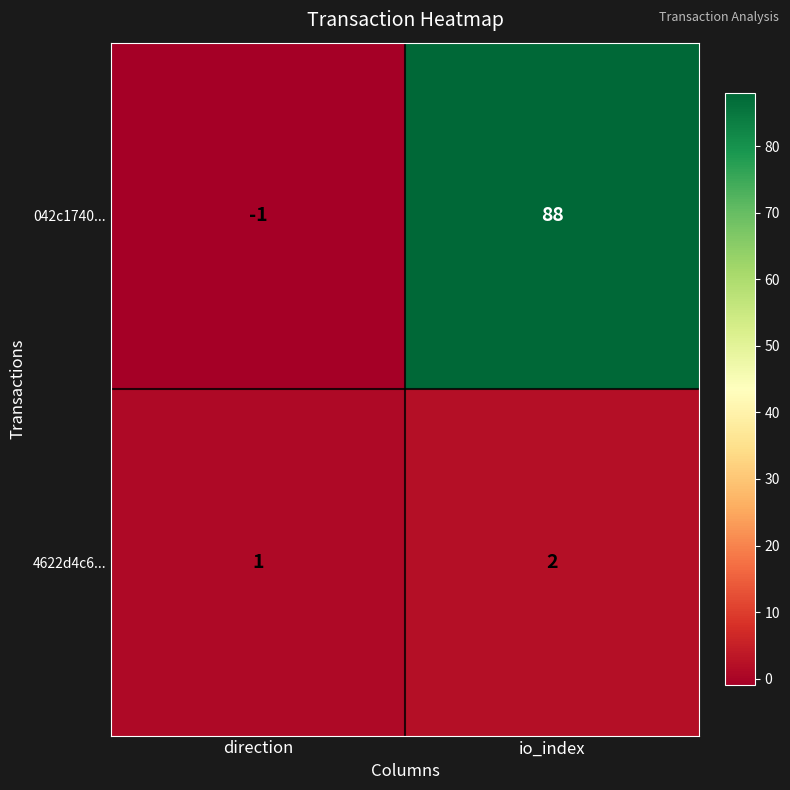

Which series has the largest total across all categories?

042c1740...